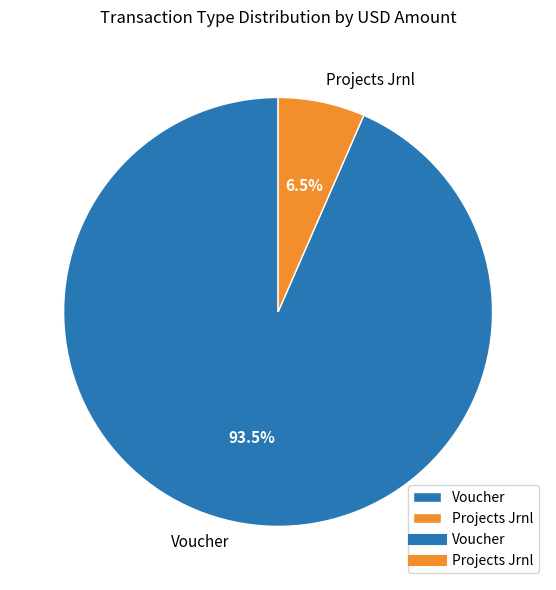

To the nearest percent, what is the difference between the largest and smallest slice percentages?

87%